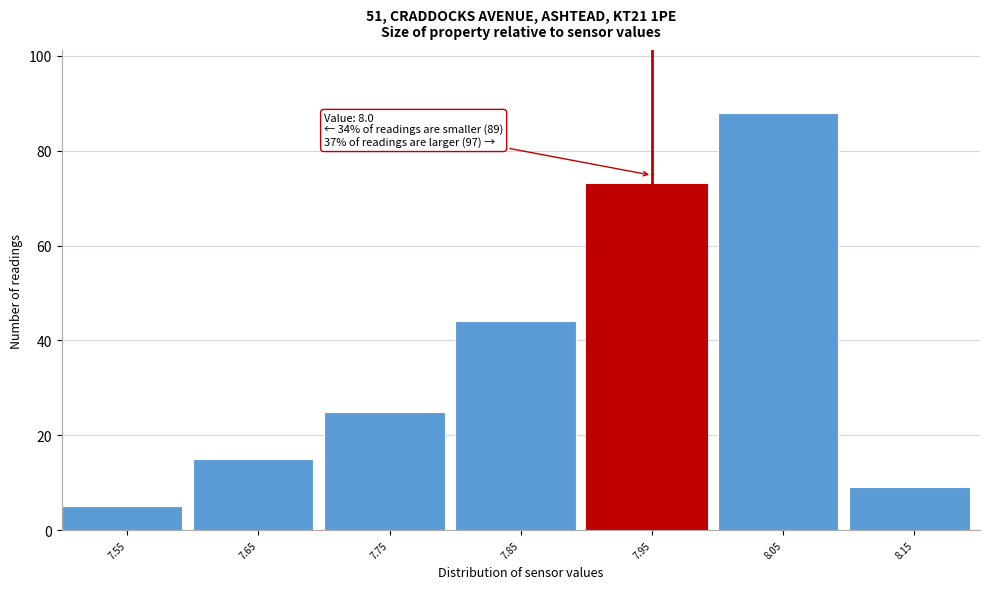

Reading right to left, list all the values displayed in this chart.

9	88	73	44	25	15	5